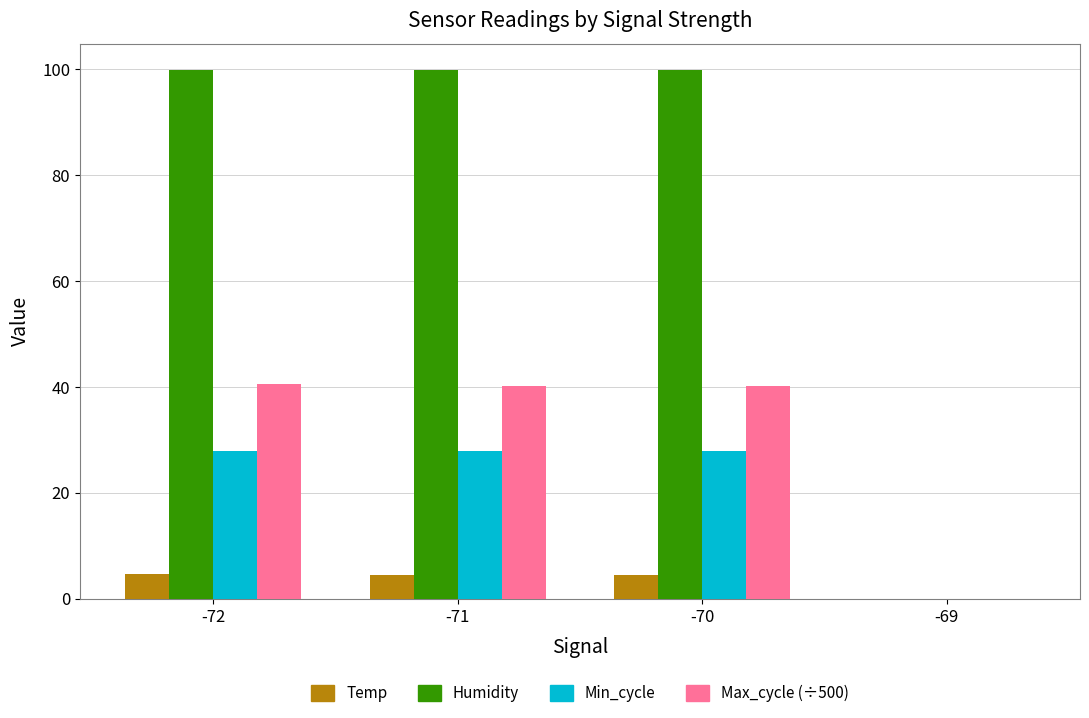

Is it true that Temp equals 0.0 at -69?

True